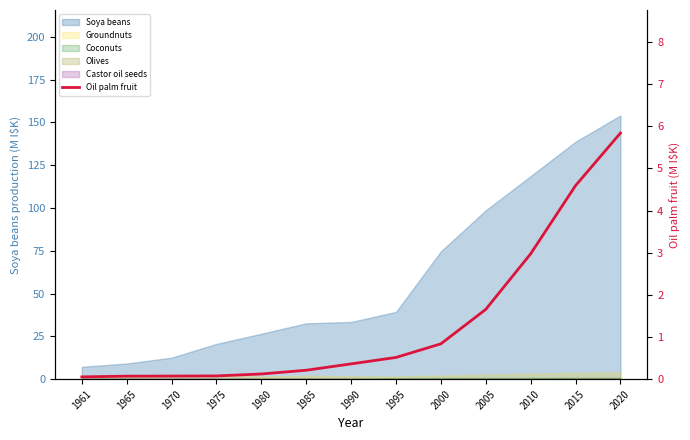

List the labels in order of value, smallest first.

1961, 1965, 1970, 1975, 1980, 1985, 1990, 1995, 2000, 2005, 2010, 2015, 2020